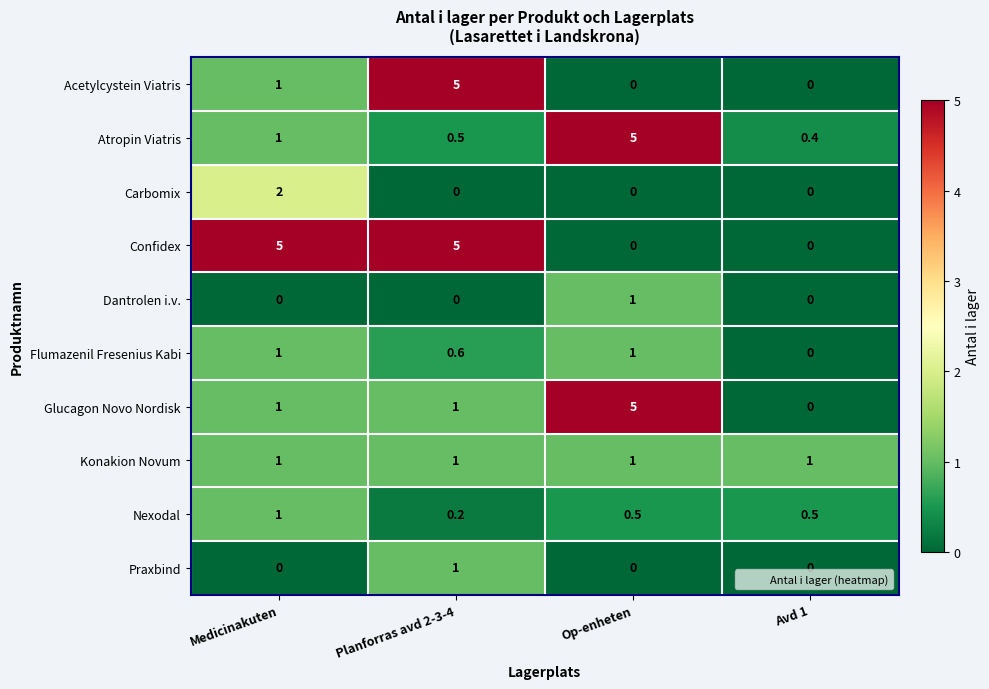

At which label does Praxbind reach its peak?

Planforras avd 2-3-4